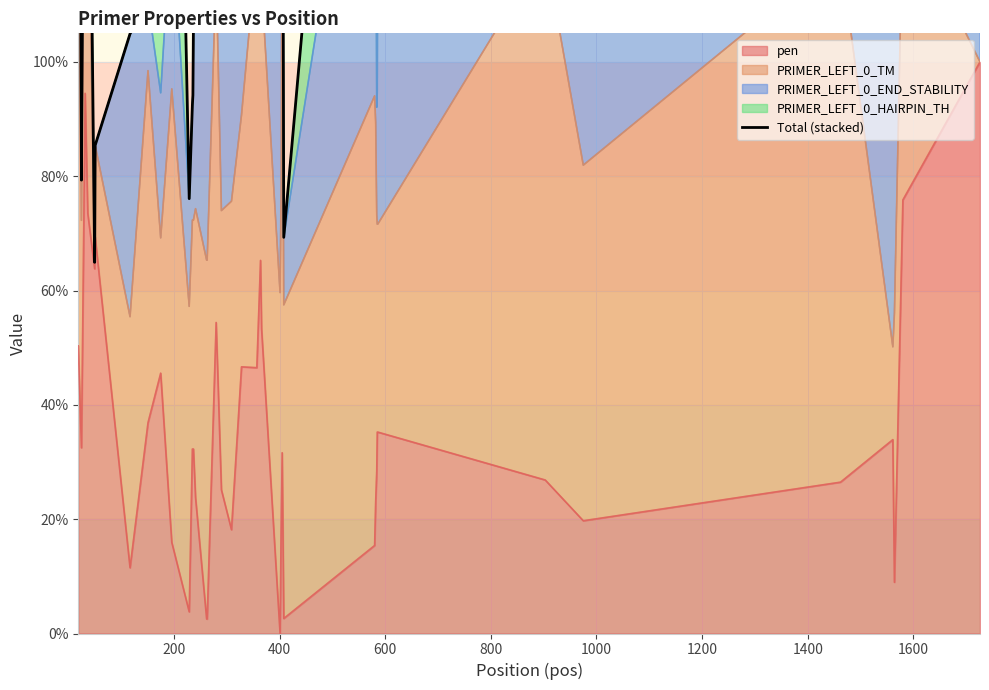

What is the minimum value shown in the chart?

64.9